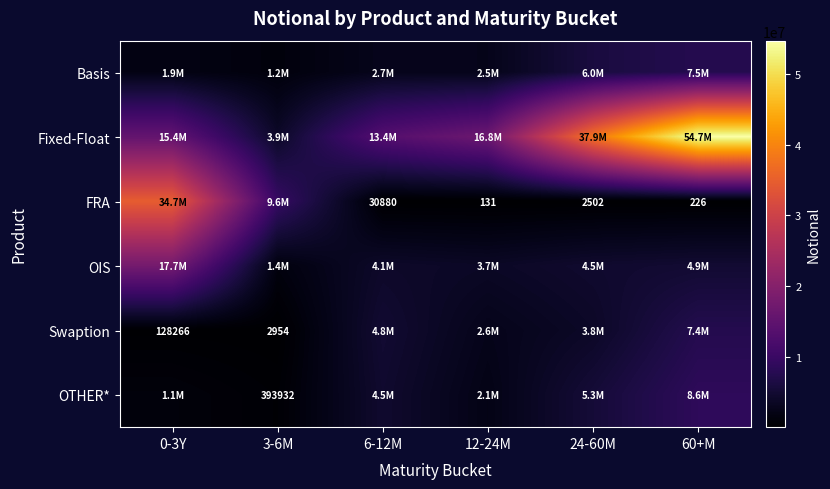

True or false: FRA has a value of 387 at 60+M.

False